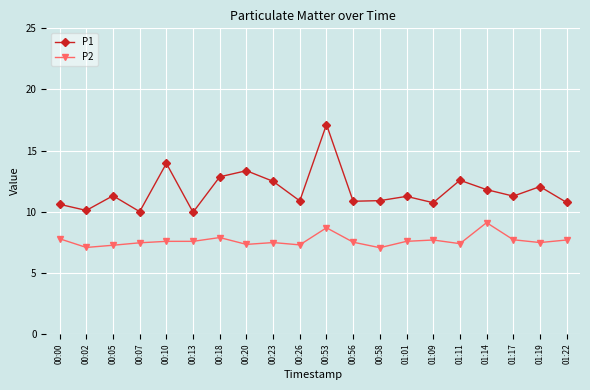

Is it true that P1 equals 3.9 at 01:17?

False